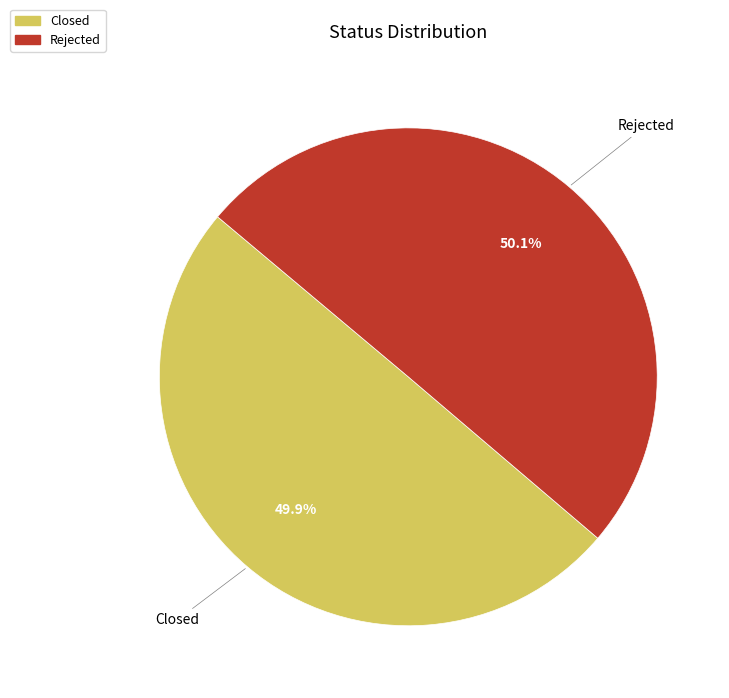

What is the ratio of the value at Closed to the value at Rejected?

1.0